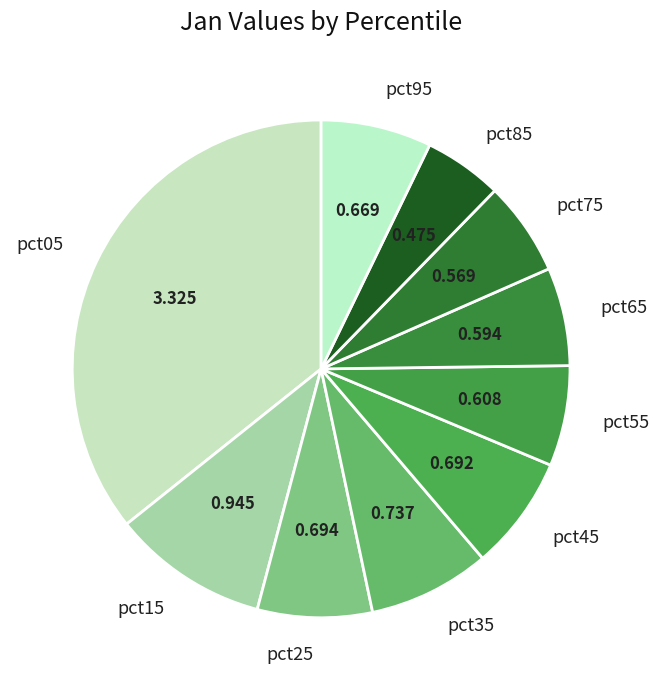

Is the sum of pct35 and pct25 greater than half?

No